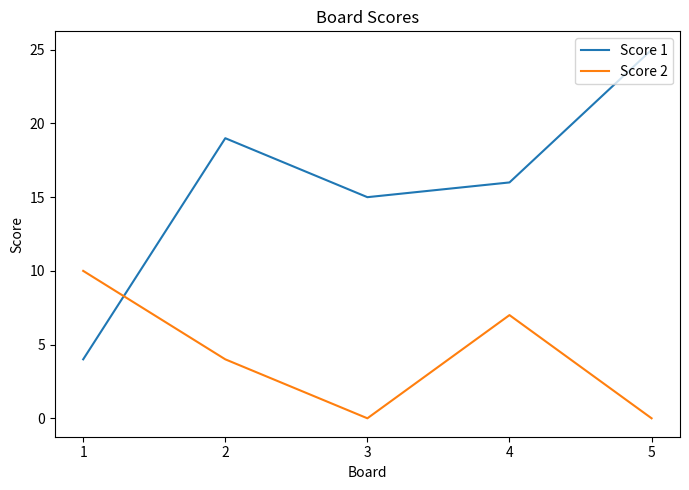

Is it true that Score 2 equals 7 at 4?

True